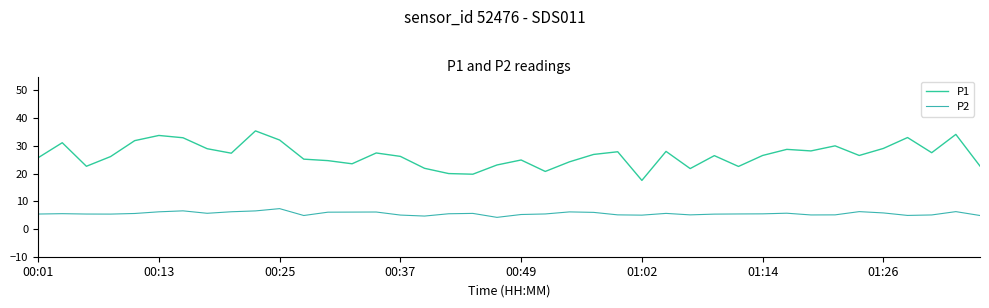

How many categories are shown in the chart?

40